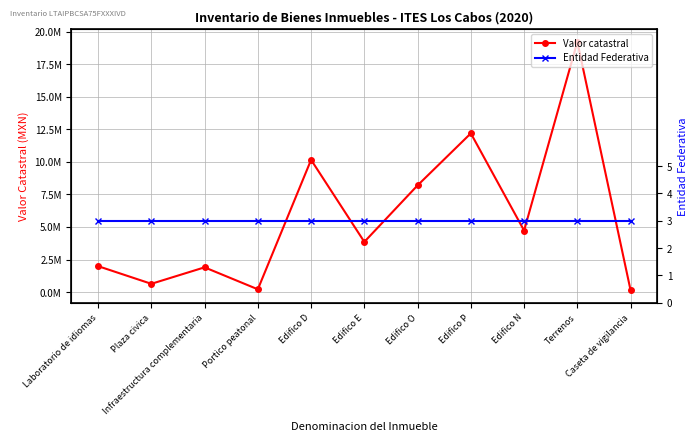

True or false: Entidad Federativa has a value of 4.6 at Edifico P.

False